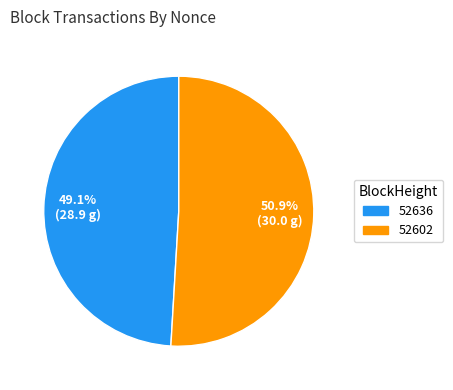

Count the number of slices in the pie.

2